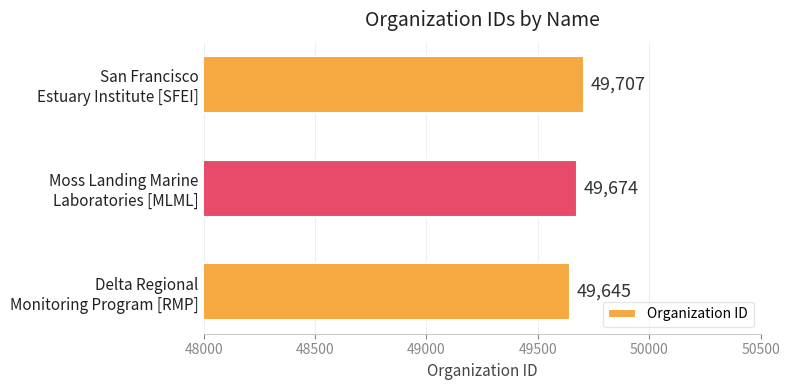

What is the greatest value displayed?

49707